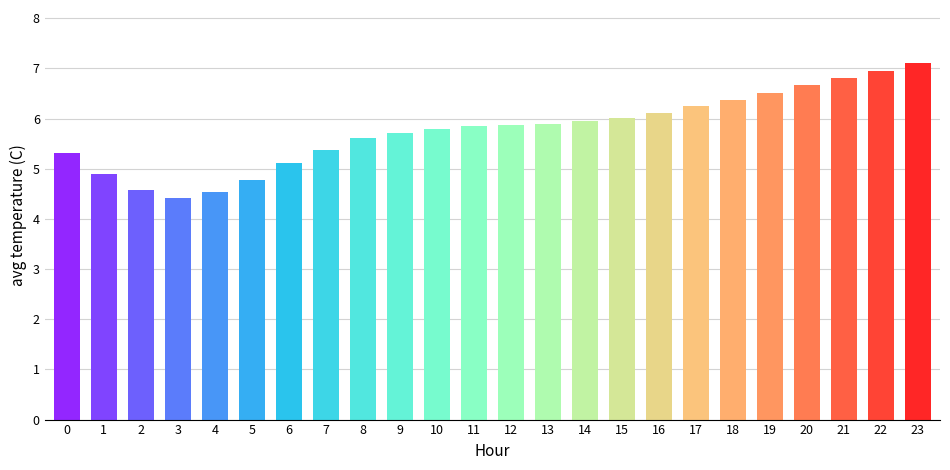

Which has a higher value, 7 or 16?

16